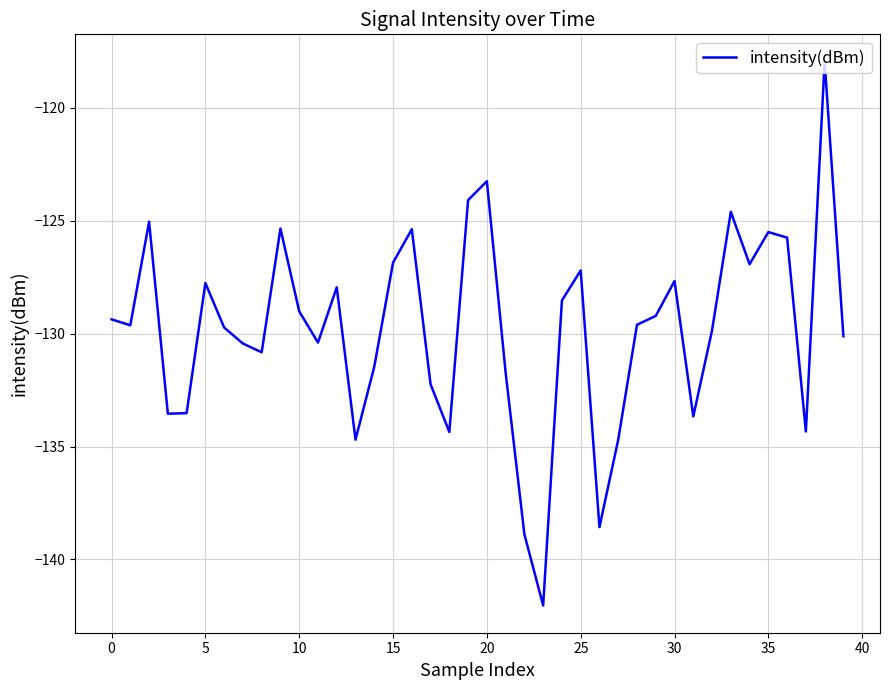

What is the difference between the maximum and minimum values?

24.1